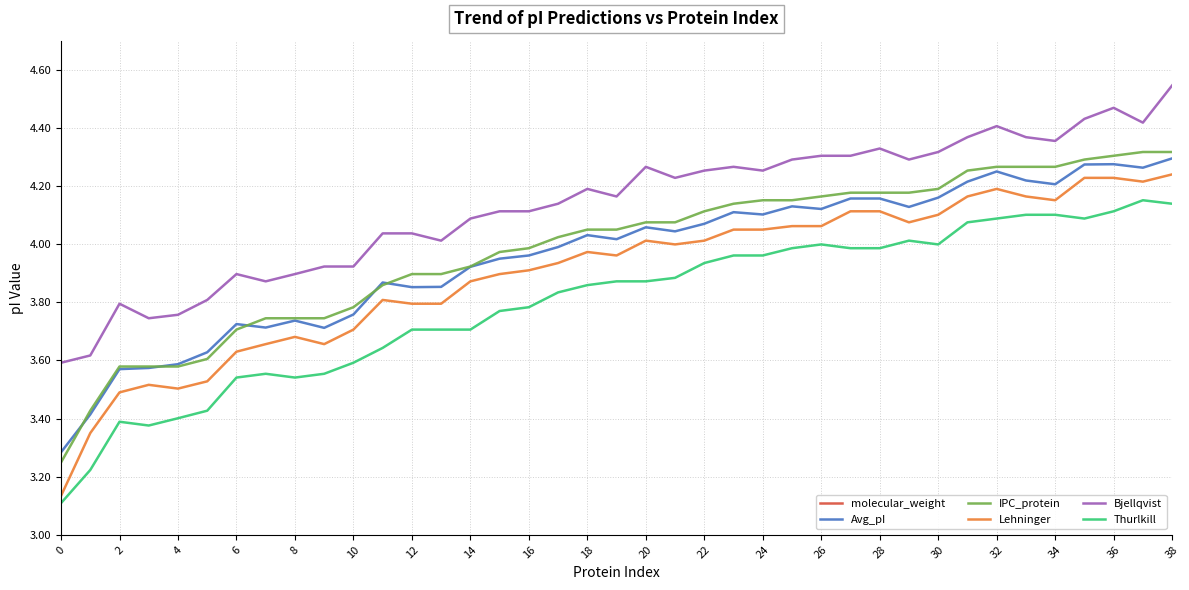

How many categories are shown in the chart?

39